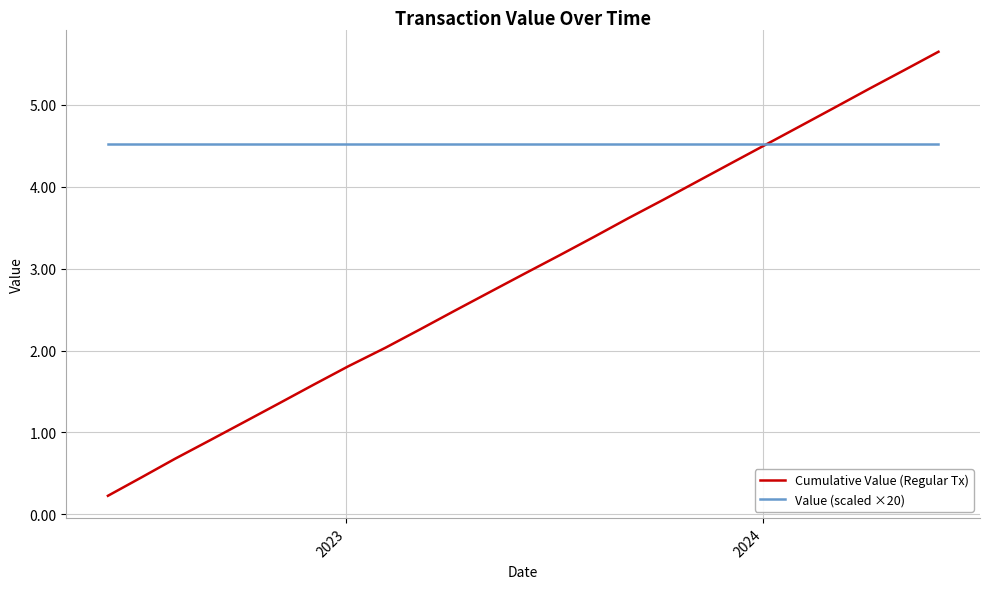

Which series has the largest total across all categories?

Value (scaled ×20)